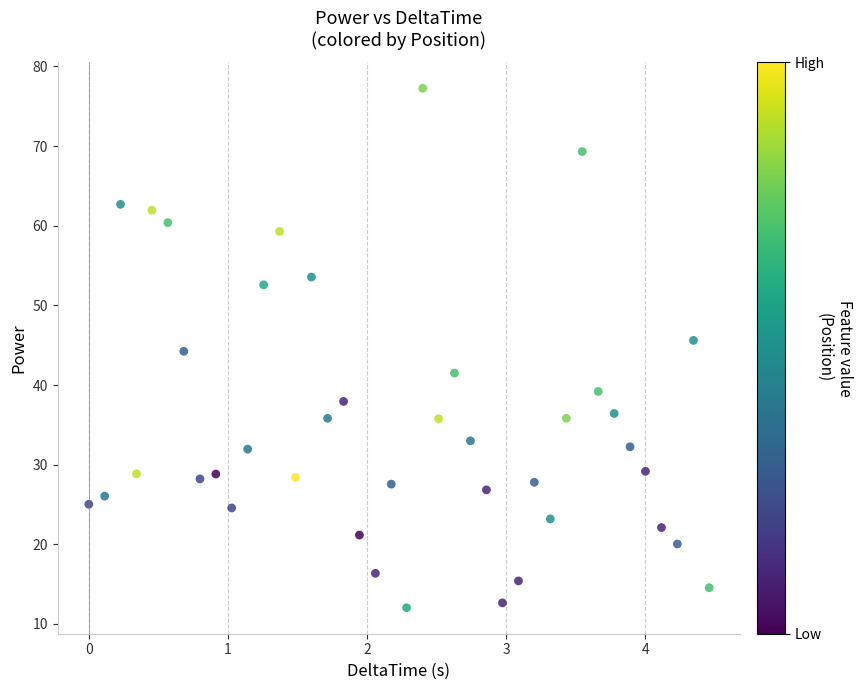

What is the range of Y values (max minus min)?

65.2